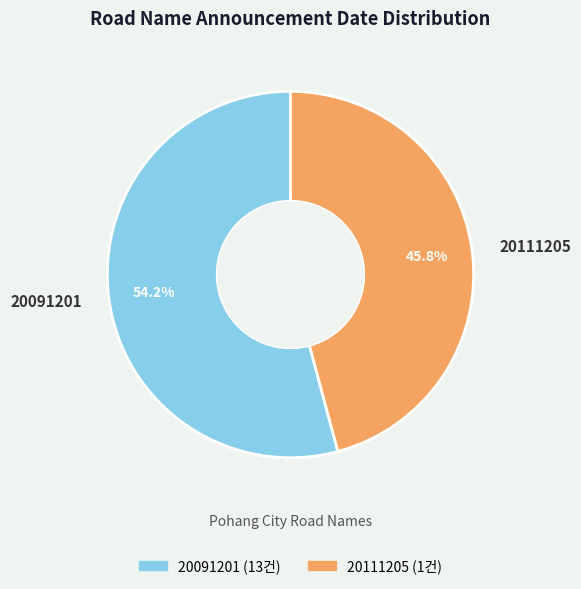

Is 20111205 the majority of the pie?

No